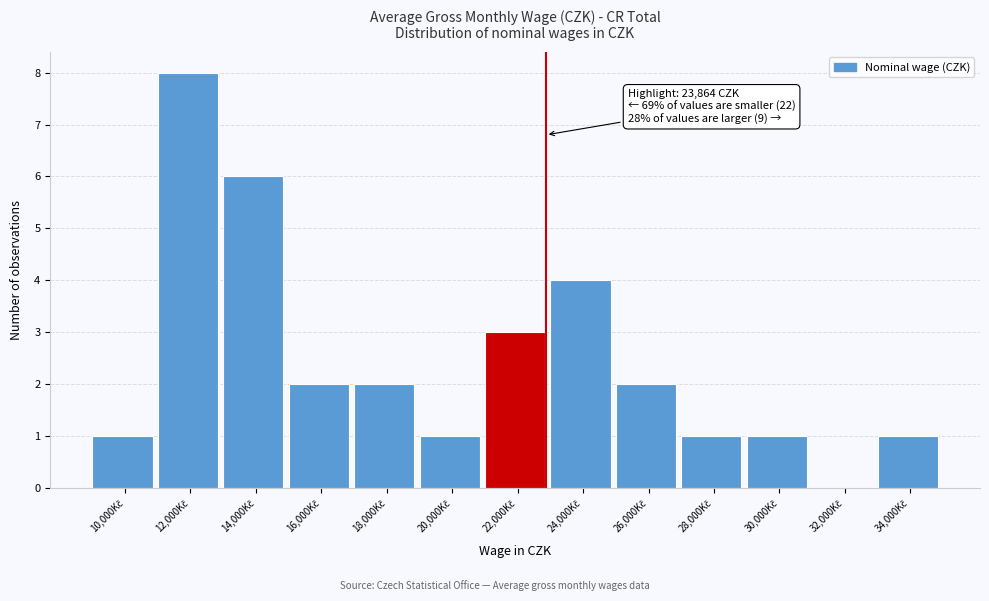

What is the greatest value displayed?

8